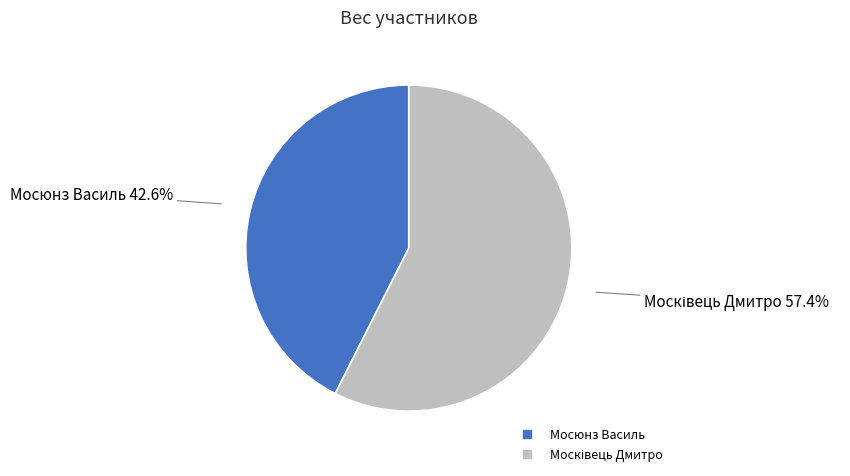

How many segments does this pie chart have?

2